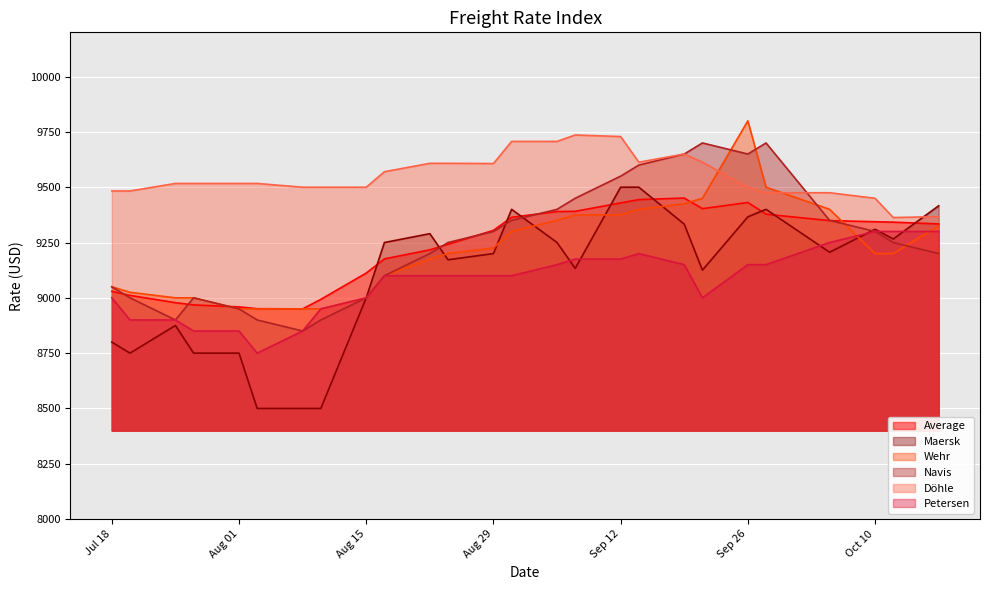

What is the difference between the maximum and minimum values in the Navis series?

850